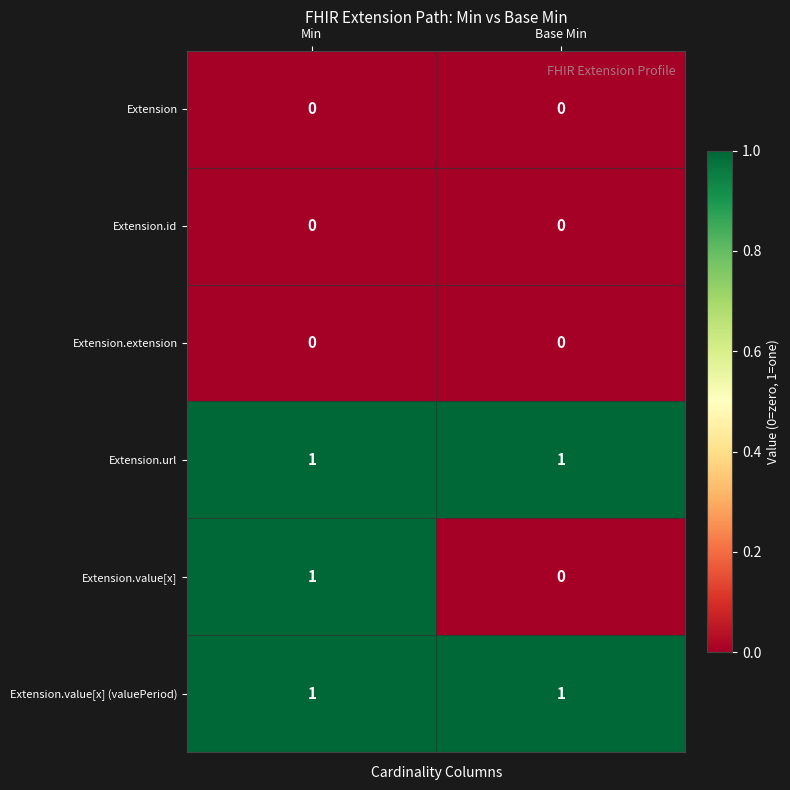

Which series has the widest spread of values?

Extension.value[x]